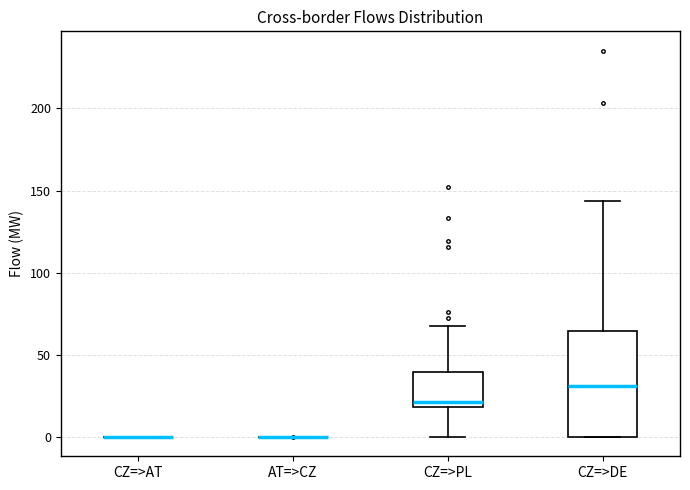

Reading left to right, read every box against the y-axis: the position of its median line, the range the box covers, and the ends of its whiskers. The values are not printed on the chart, so give them approximately, as read against the axis.

CZ=>AT: box collapsed to a line at 0, whiskers 0 to 0
AT=>CZ: box collapsed to a line at 0, whiskers 0 to 0
CZ=>PL: median 20 (just above the box's lower edge), box 20 to 40, whiskers 0 to 65
CZ=>DE: median 30, box 0 to 65, whiskers 0 to 145